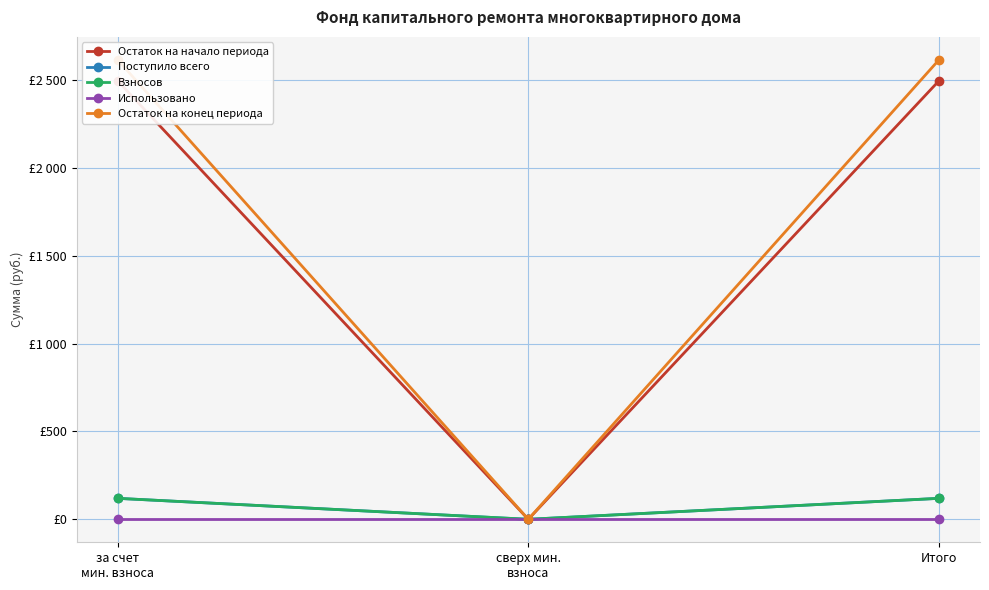

Where is Использовано nearest to the value 0?

за счет
мин. взноса